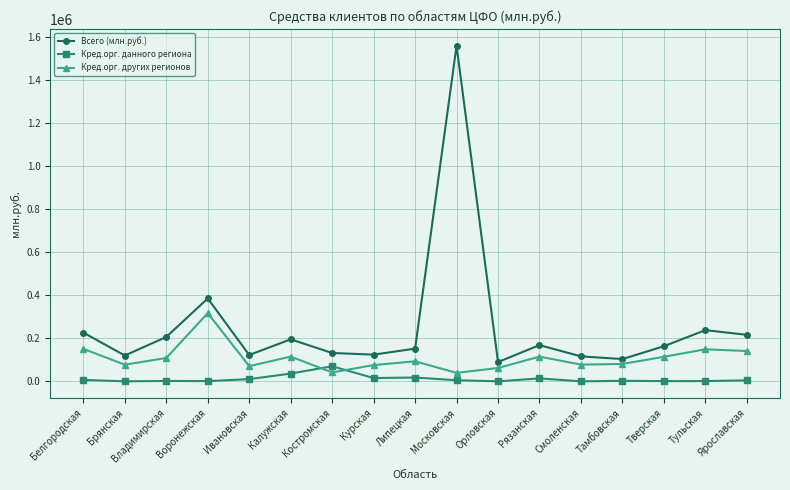

How many data points in Кред.орг. данного региона are less than 4520?

8